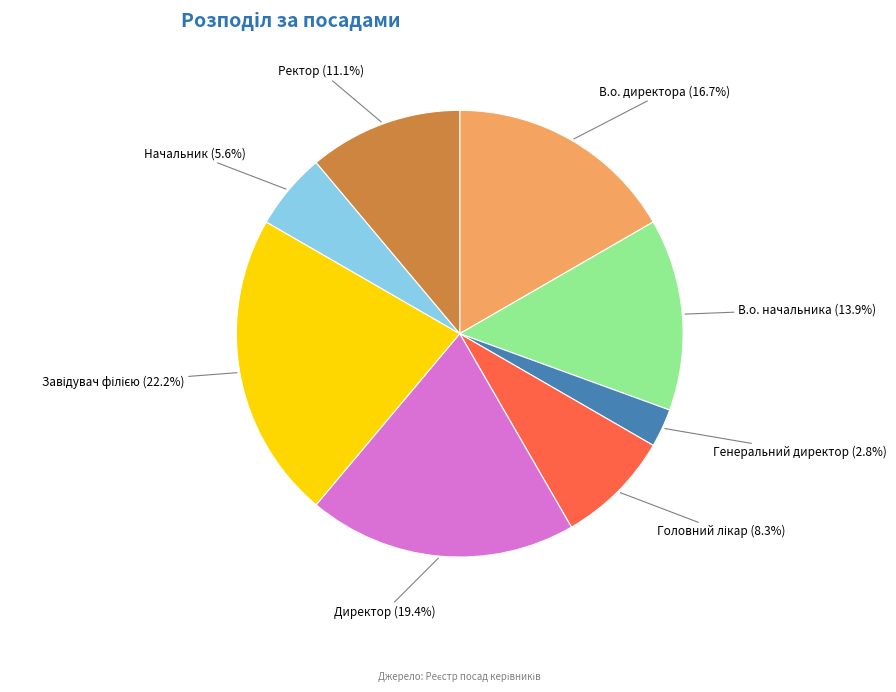

Combined, do В.о. начальника and Начальник account for over 50%?

No